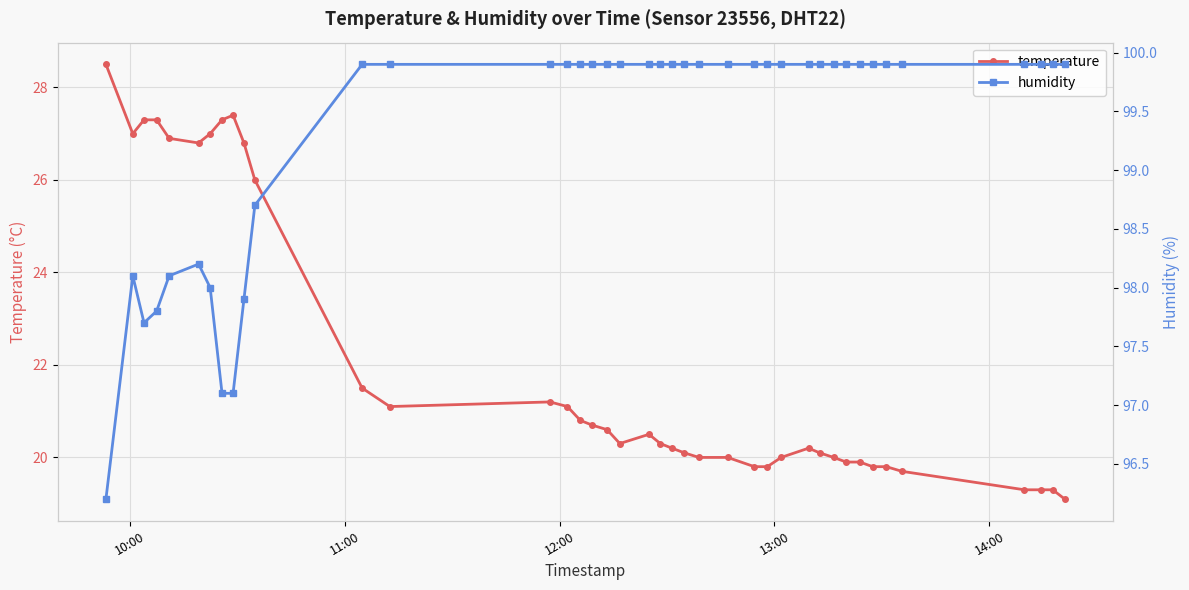

Rank the series by their average value, from highest to lowest.

humidity, temperature